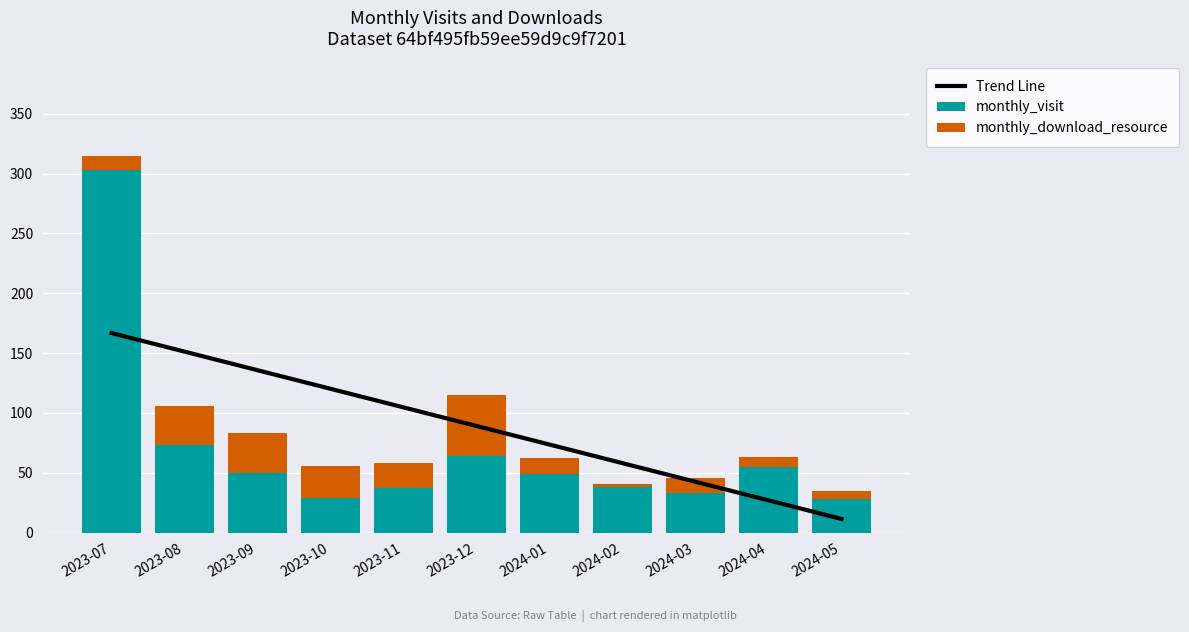

What position from the left is 2023-08?

2